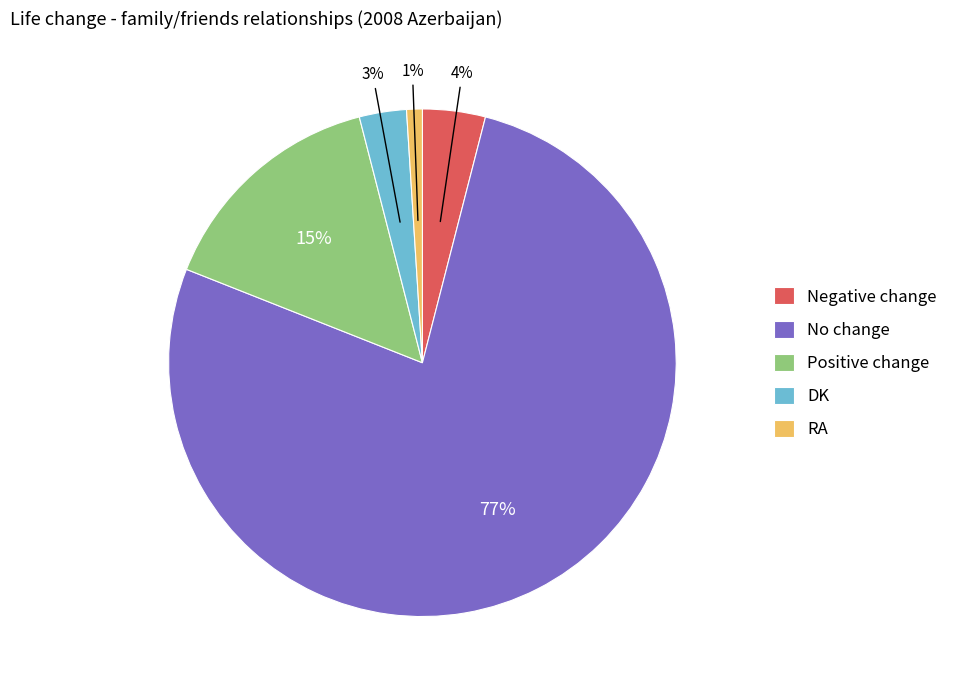

Which category has the biggest portion of the pie?

No change